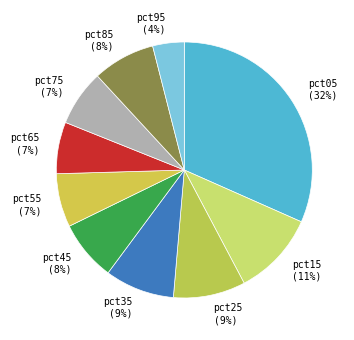

Which slice is the largest?

pct05